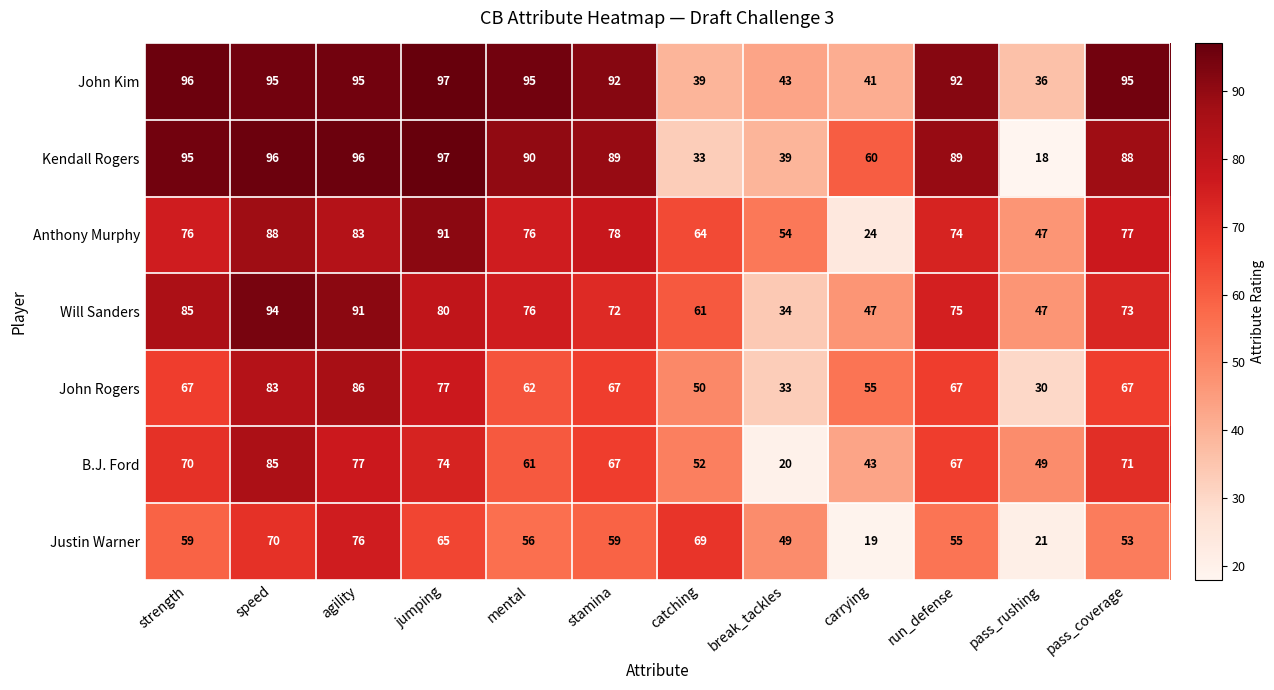

At which label is Kendall Rogers closest to 57?

carrying